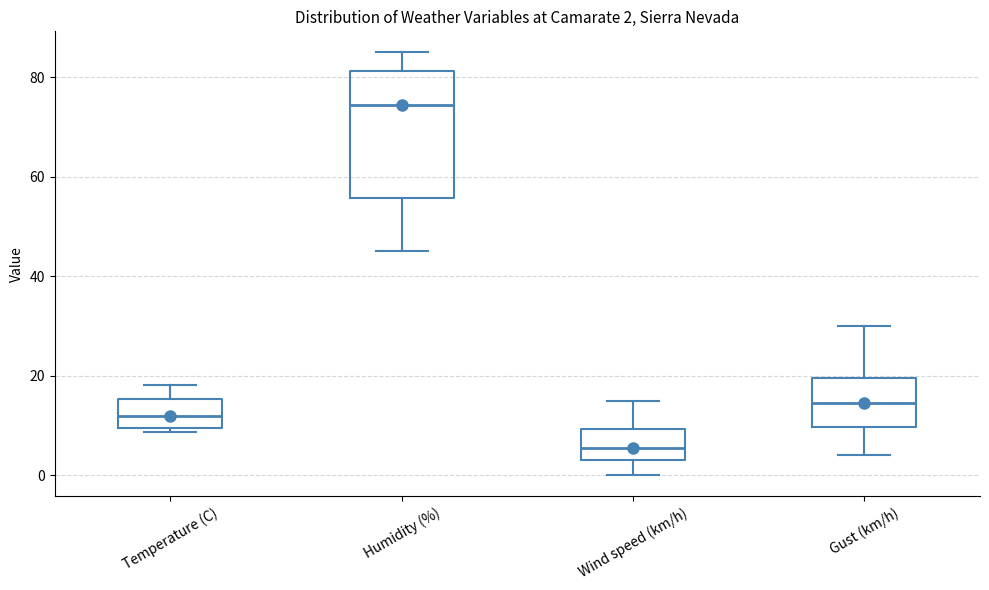

Comparing the boxes themselves (not the whiskers), which one is the tallest?

Humidity (%)